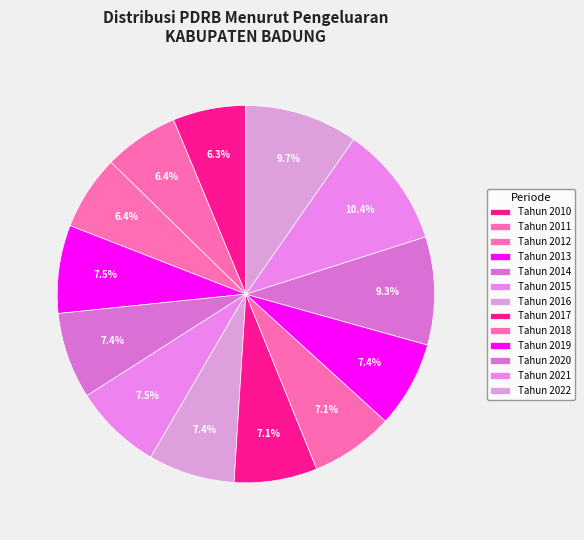

What percentage is the Tahun 2016 slice, to the nearest percent?

7%